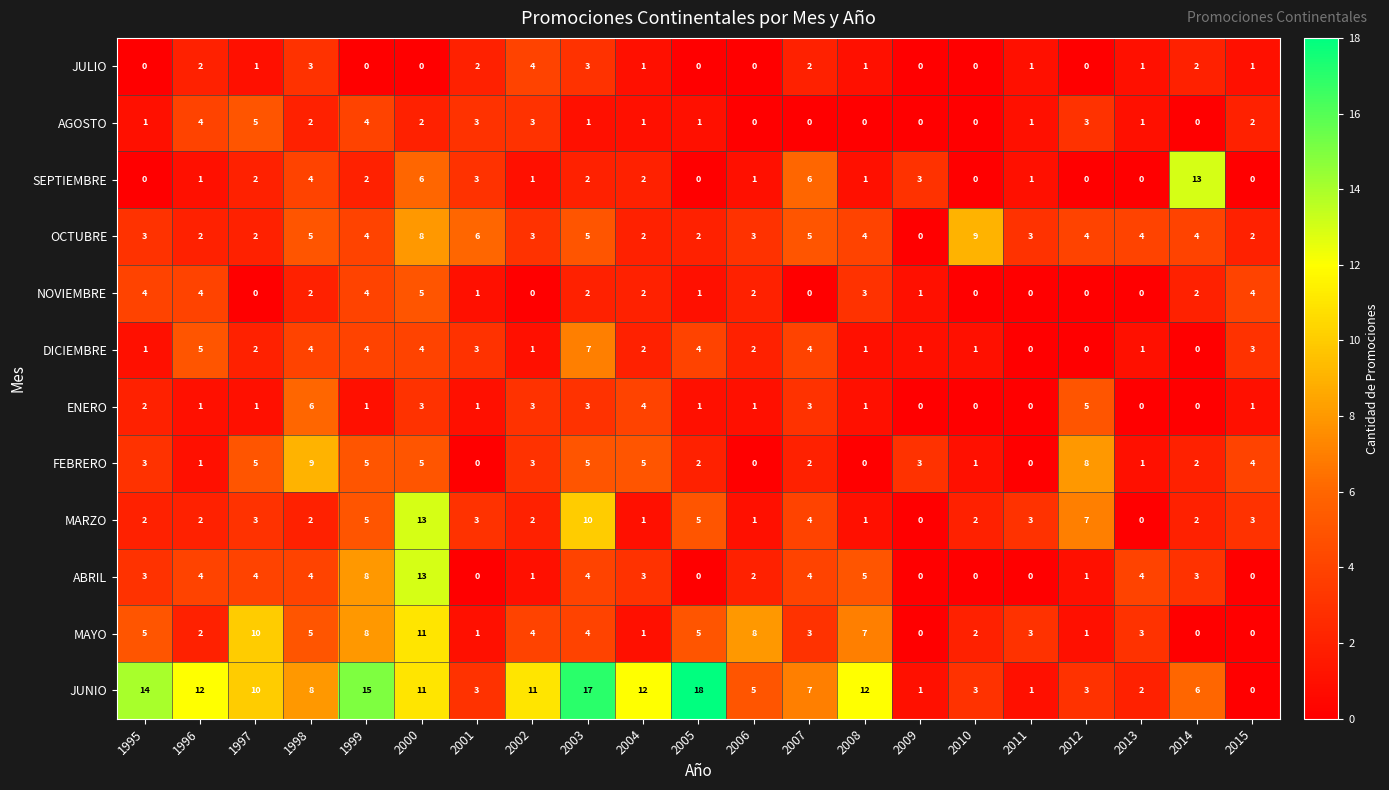

What is the highest value of the JULIO series?

4